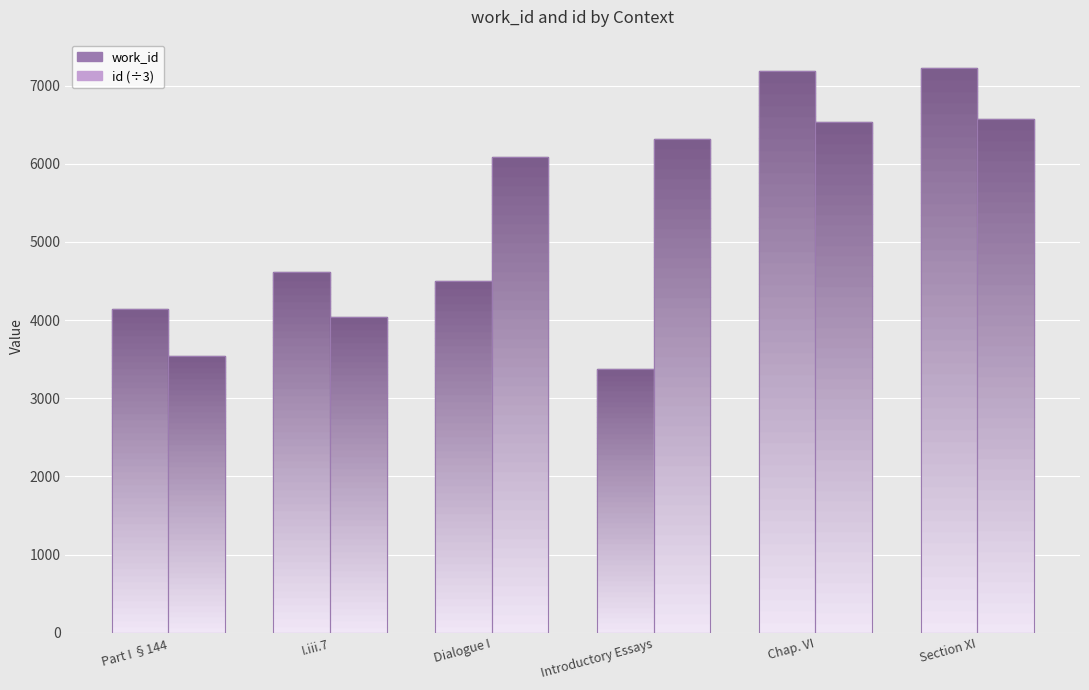

How many distinct data groups are displayed?

2